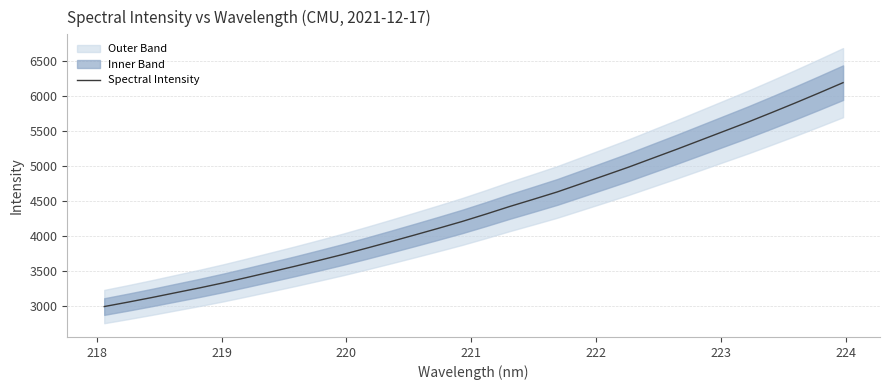

What is the lowest value of the Spectral Intensity series?

2985.8